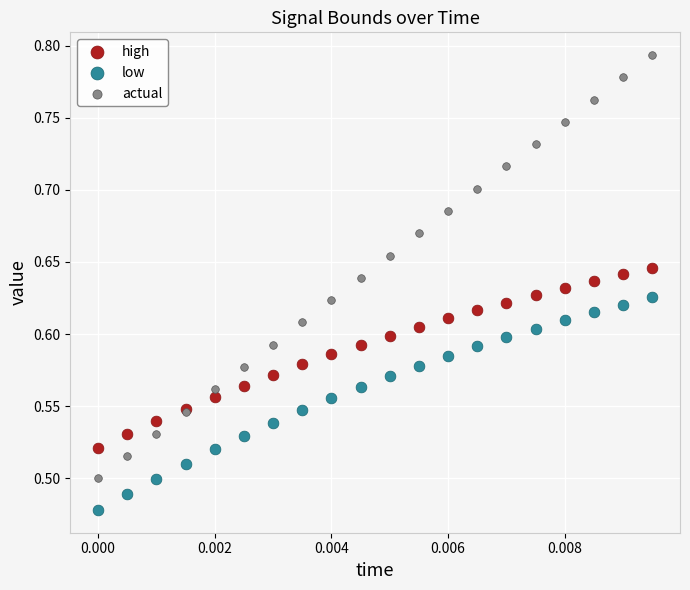

Which series has the largest Y range (max minus min)?

actual